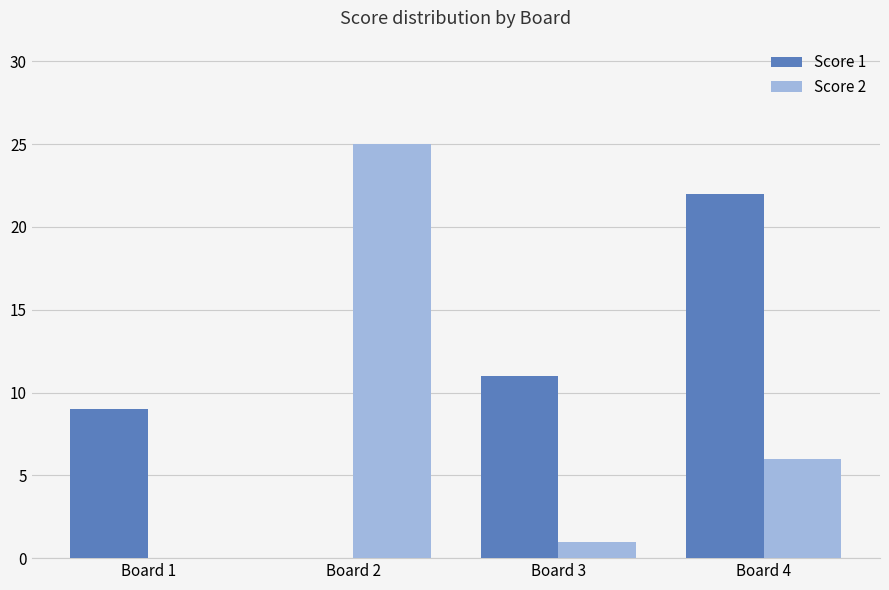

How many data points does each series have?

4